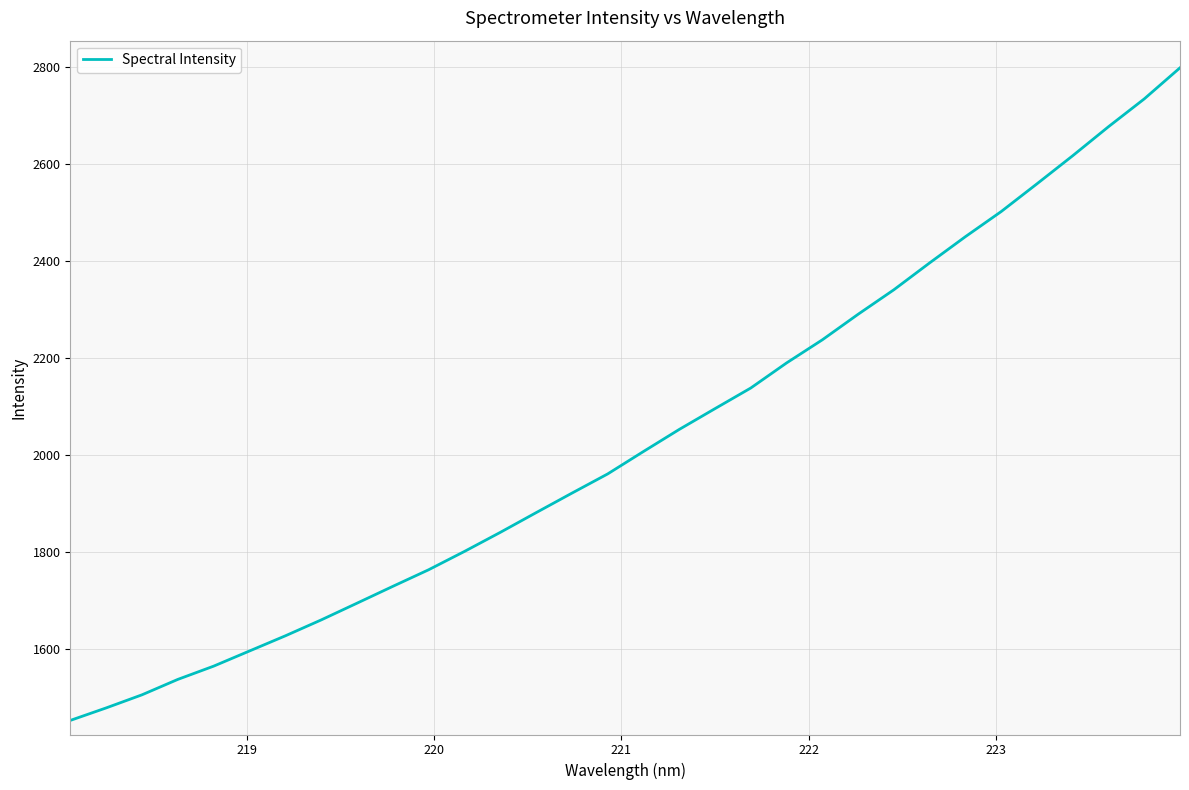

What is the smallest value displayed?

1451.7